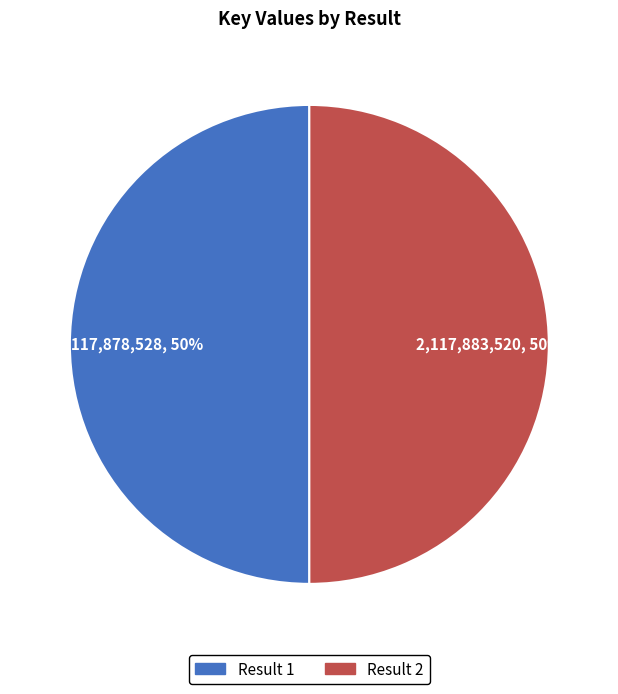

How many slices are in this pie chart?

2